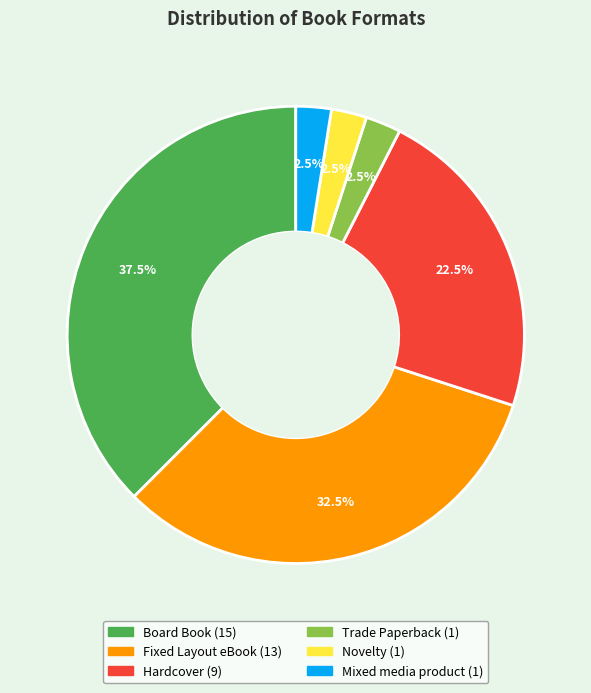

Does any single category account for the majority?

No